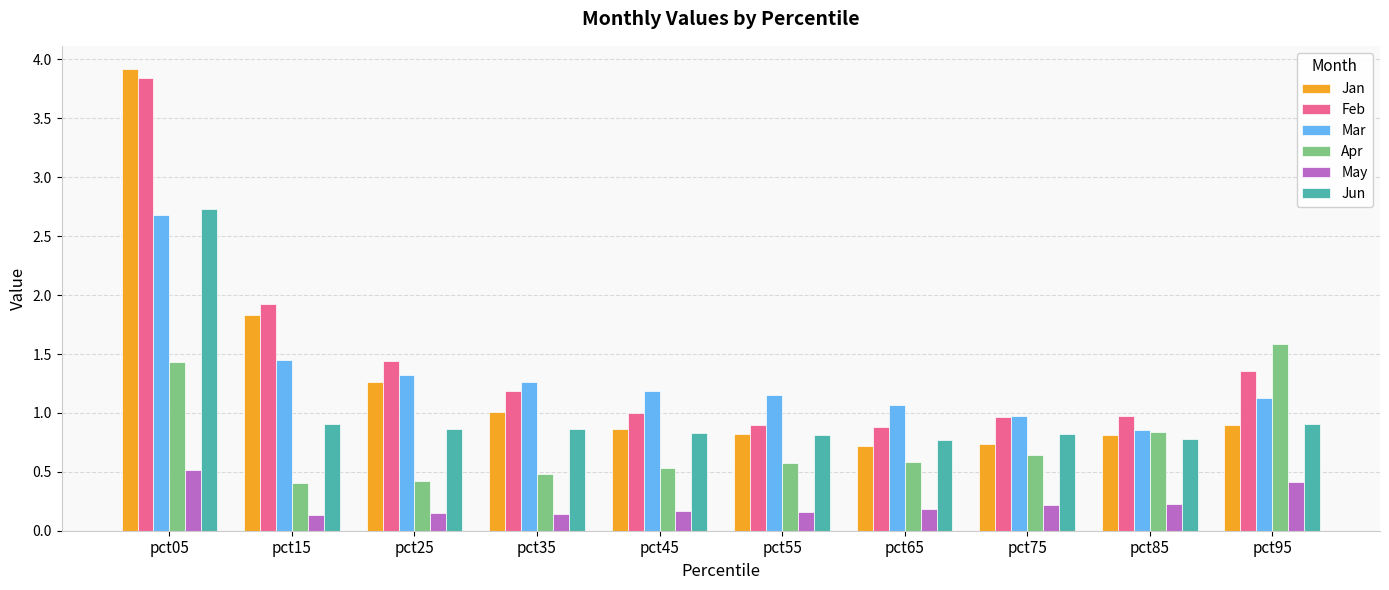

Which series changed the most between pct45 and pct75?

Mar